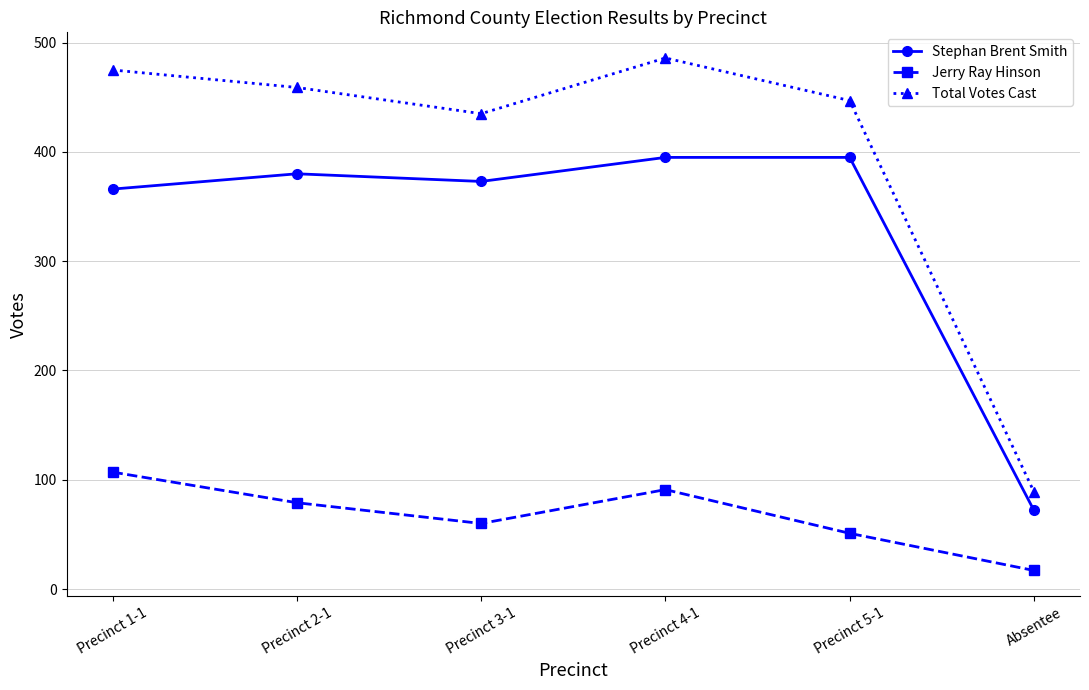

True or false: Stephan Brent Smith and Total Votes Cast intersect in this chart.

False